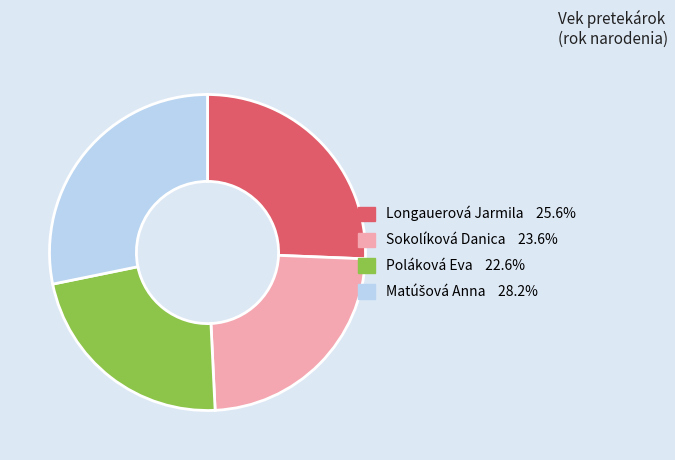

Do Poláková Eva and Sokolíková Danica together represent more than half of the pie?

No